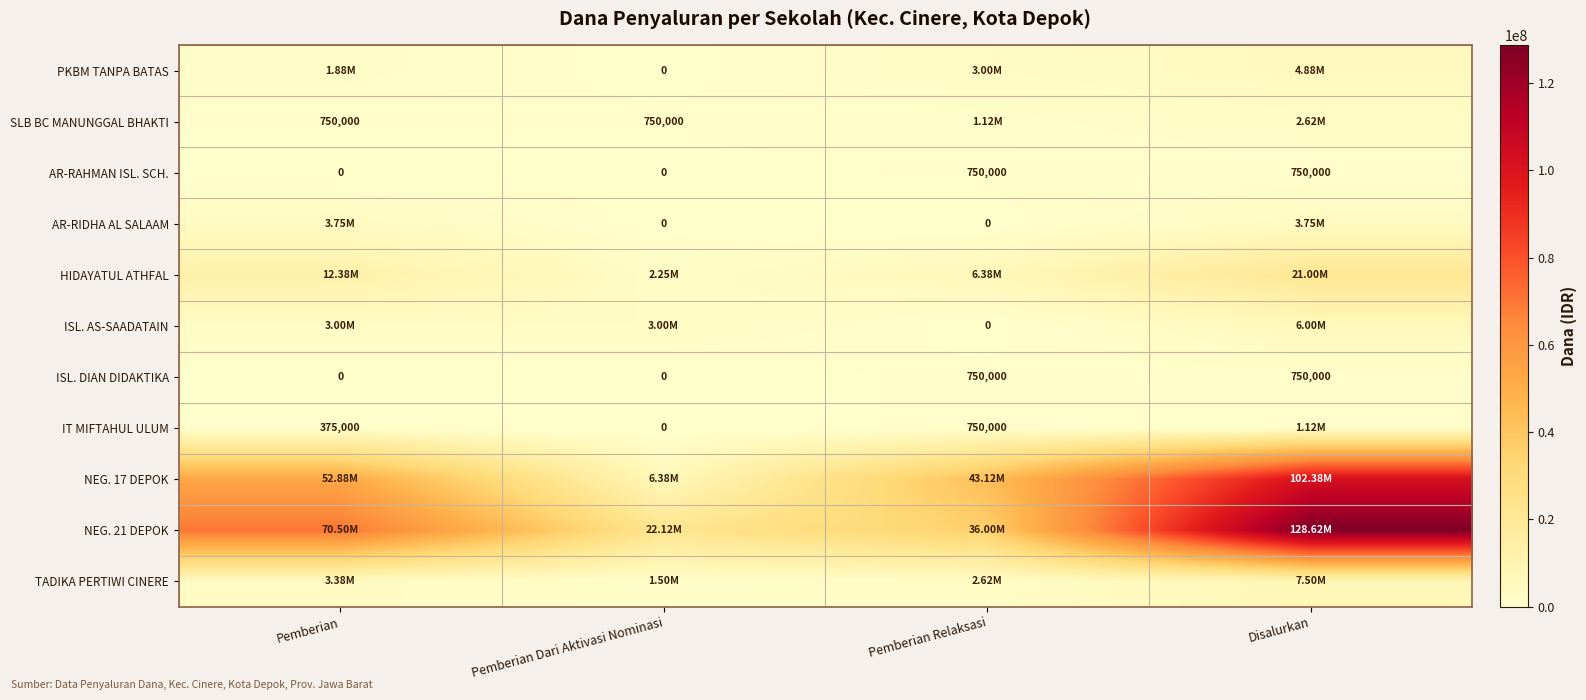

At which label does TADIKA PERTIWI CINERE first exceed 3375000?

Disalurkan